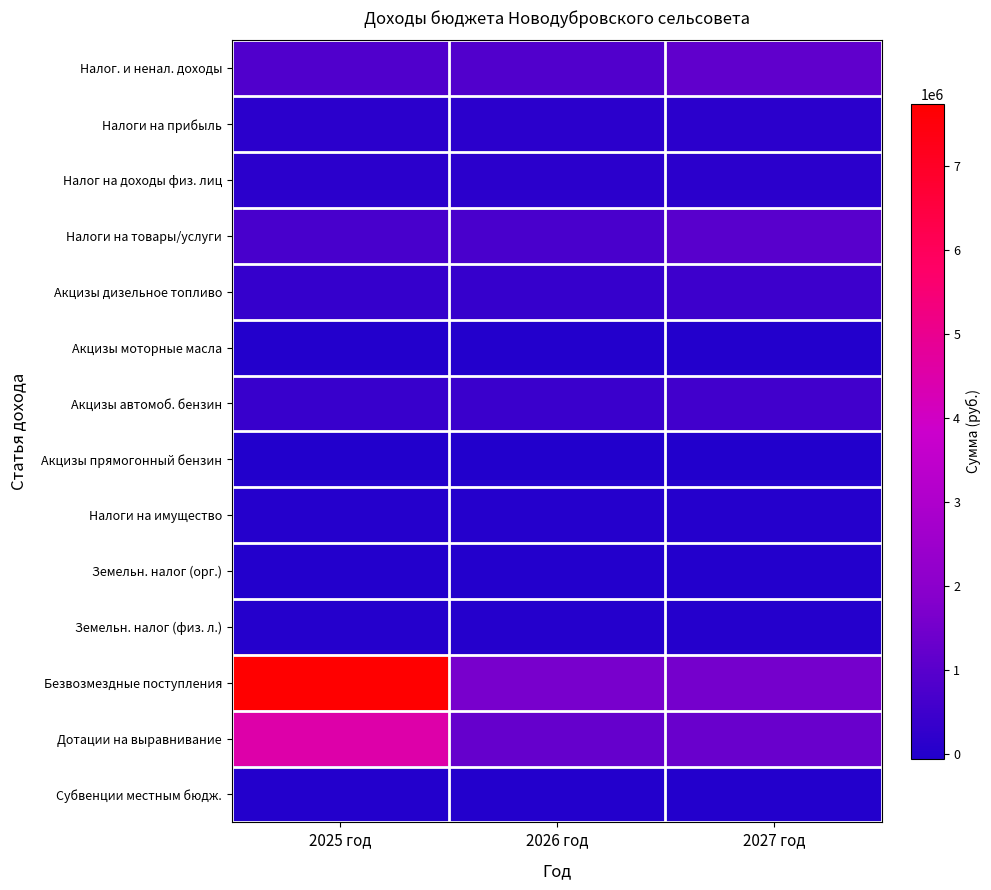

At how many categories does at least one series exceed 5880960?

1